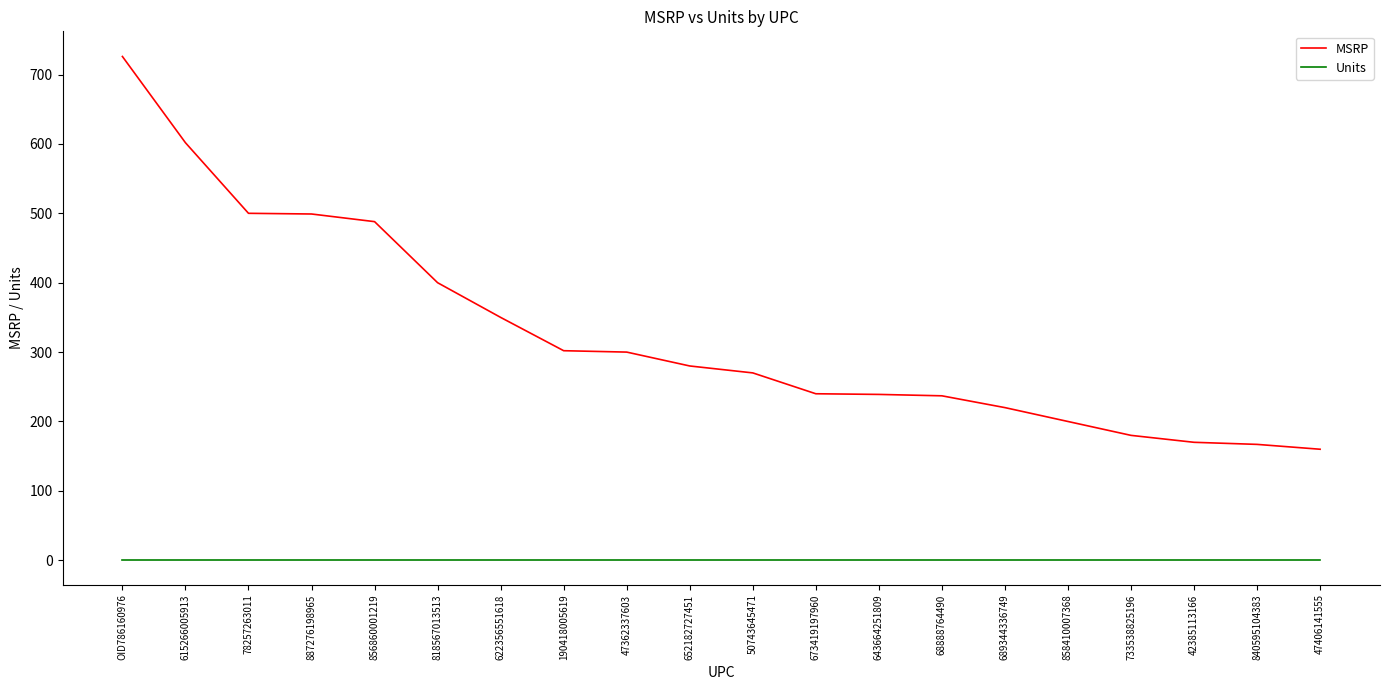

True or false: MSRP and Units intersect in this chart.

False